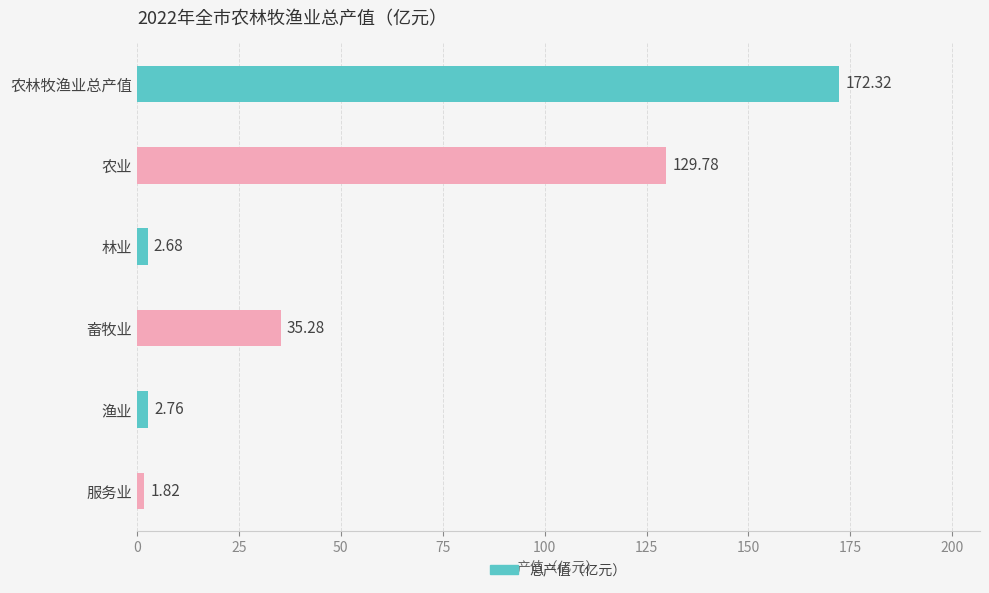

List the labels in order of value, smallest first.

服务业, 林业, 渔业, 畜牧业, 农业, 农林牧渔业总产值